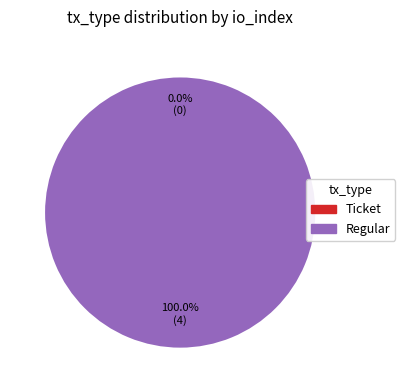

What is the change in value from Ticket to Regular?

+4